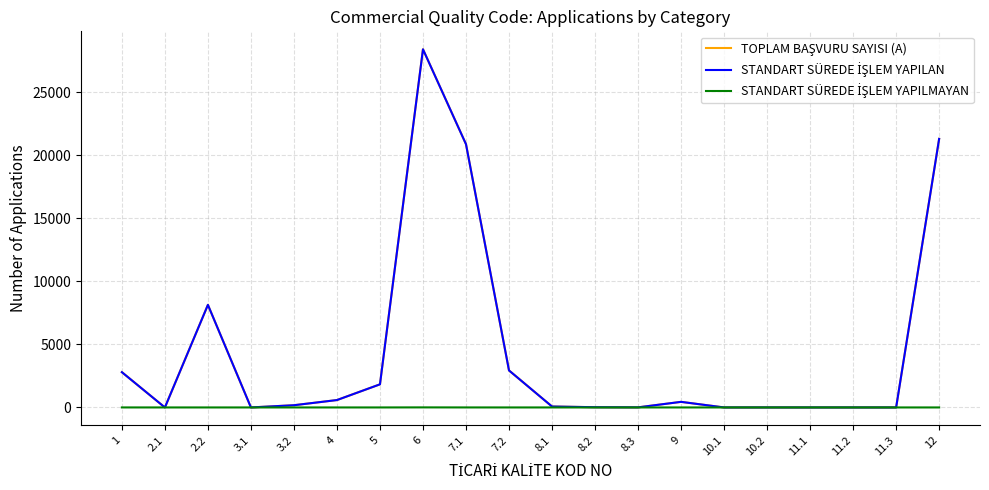

How many lines are shown in the chart?

3